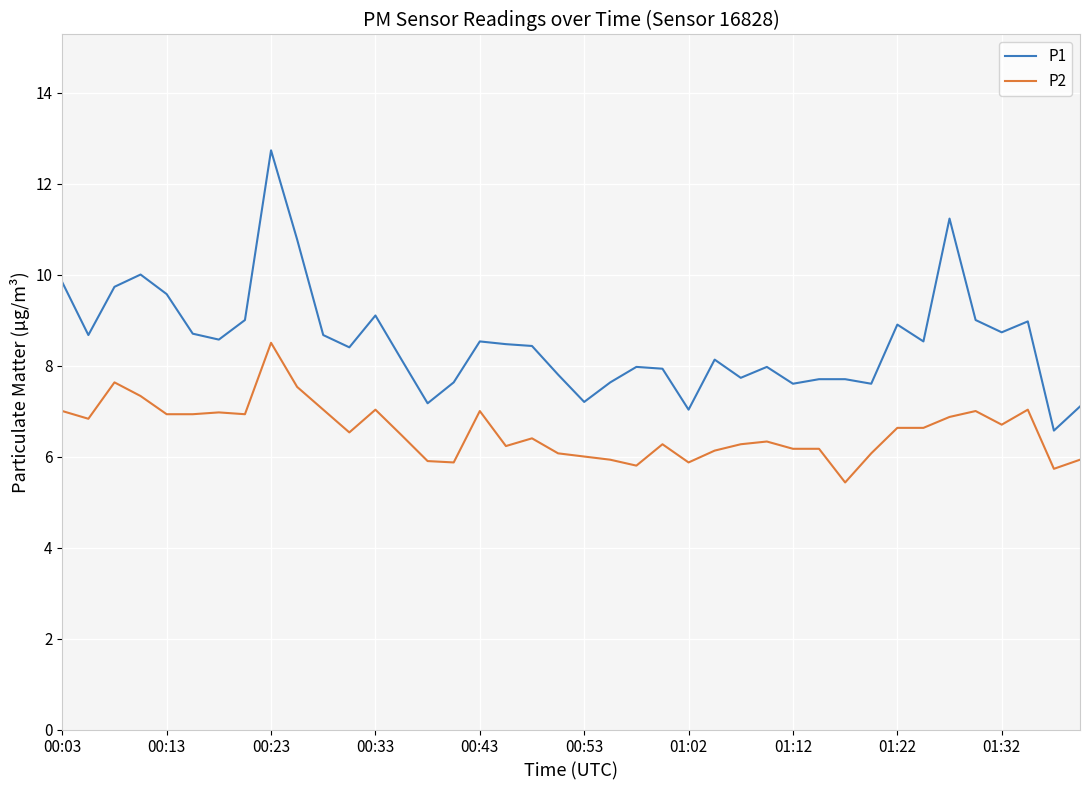

Which series has the largest total across all categories?

P1